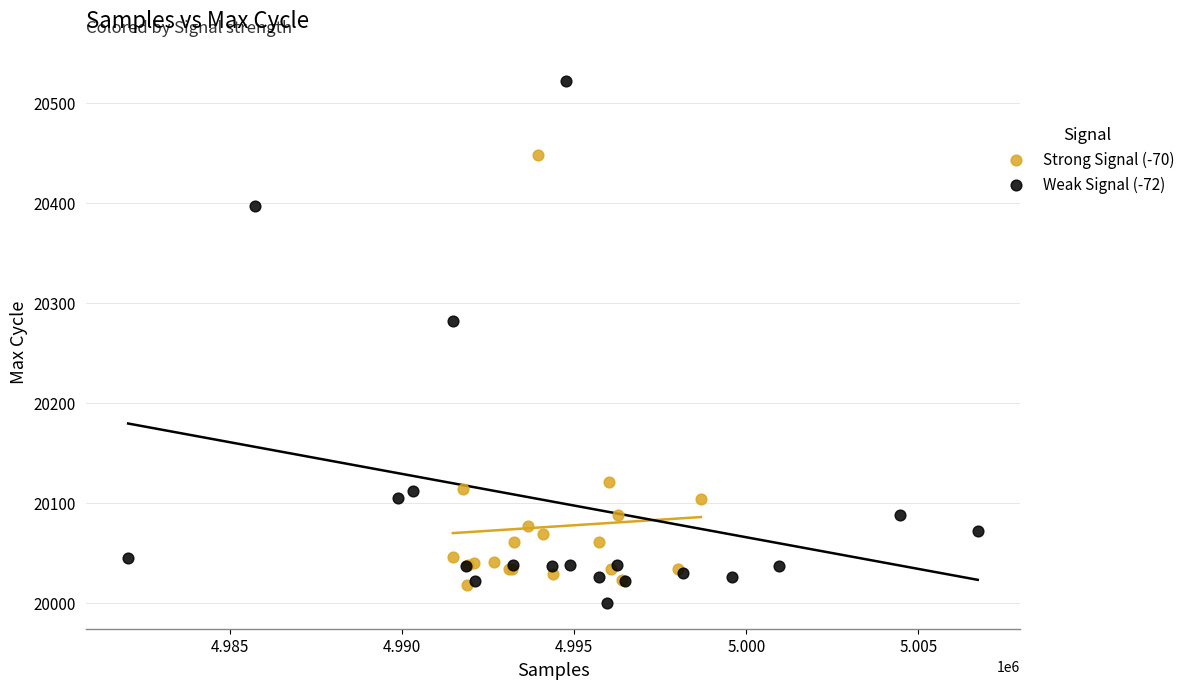

Which series has the widest spread of Y values?

Weak Signal (-72)